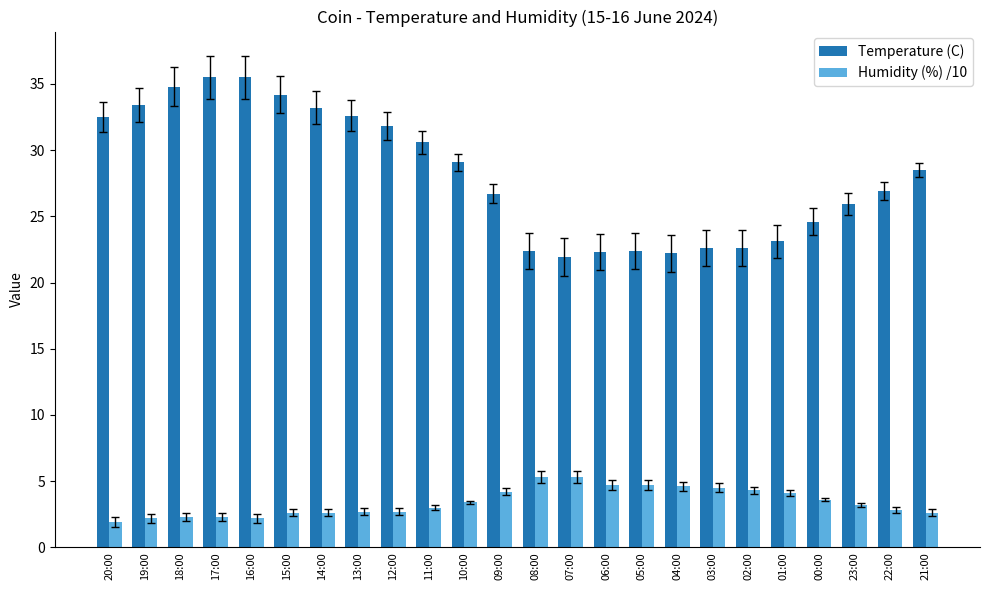

At which label does Temperature (C) first exceed 28?

20:00